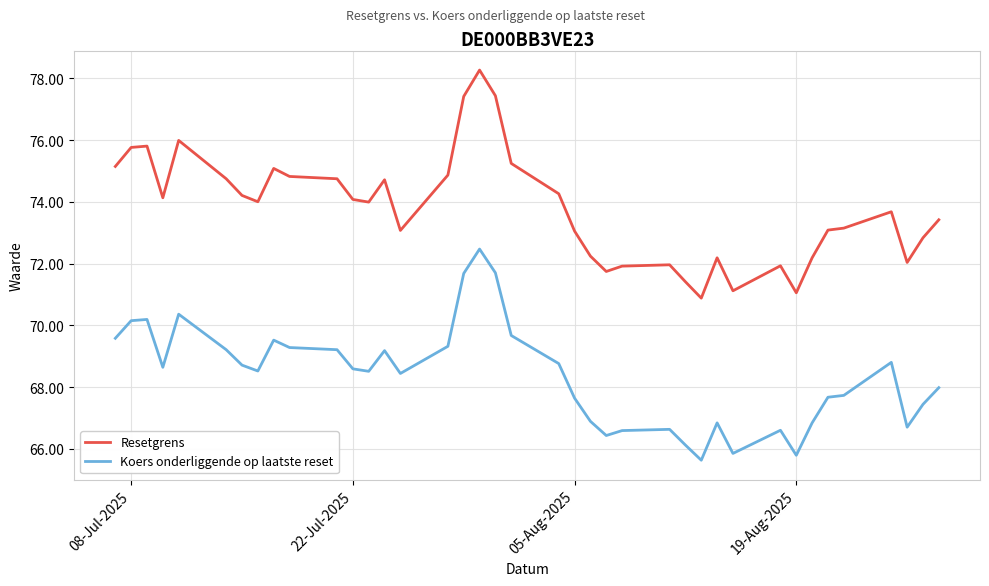

Which series has the largest range (max minus min)?

Resetgrens